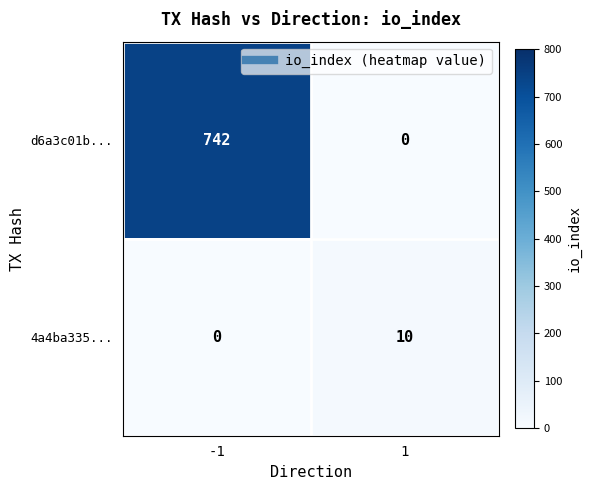

Rank the series at -1 from highest to lowest value.

d6a3c01b..., 4a4ba335...